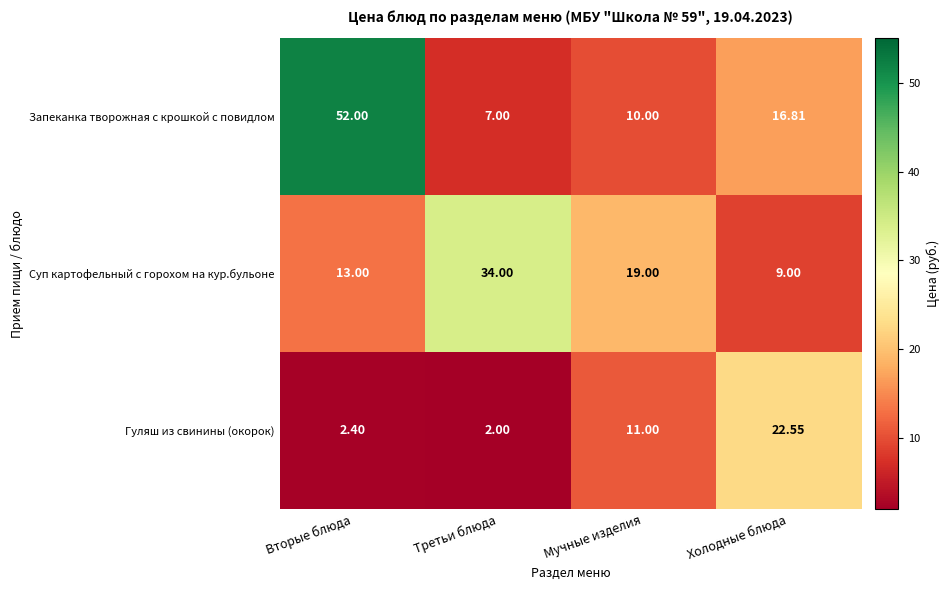

Which category has the highest value across all series?

Вторые блюда